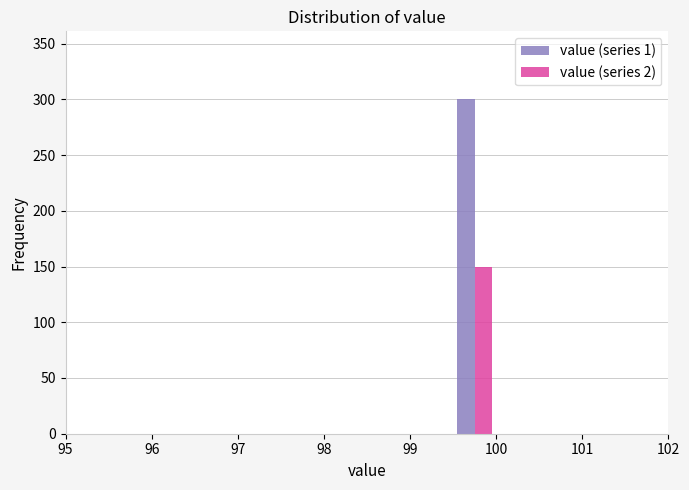

Reading left to right, list every range on the x-axis with the height of the bar of each series over it. The values are not printed on the chart, so give them approximately, as read against the axis.

95.0 to 95.5: value (series 1)=0	value (series 2)=0
95.5 to 96.0: value (series 1)=0	value (series 2)=0
96.0 to 96.5: value (series 1)=0	value (series 2)=0
96.5 to 97.0: value (series 1)=0	value (series 2)=0
97.0 to 97.5: value (series 1)=0	value (series 2)=0
97.5 to 98.0: value (series 1)=0	value (series 2)=0
98.0 to 98.5: value (series 1)=0	value (series 2)=0
98.5 to 99.0: value (series 1)=0	value (series 2)=0
99.0 to 99.5: value (series 1)=0	value (series 2)=0
99.5 to 100.0: value (series 1)=300	value (series 2)=150
100.0 to 100.5: value (series 1)=0	value (series 2)=0
100.5 to 101.0: value (series 1)=0	value (series 2)=0
101.0 to 101.5: value (series 1)=0	value (series 2)=0
101.5 to 102.0: value (series 1)=0	value (series 2)=0